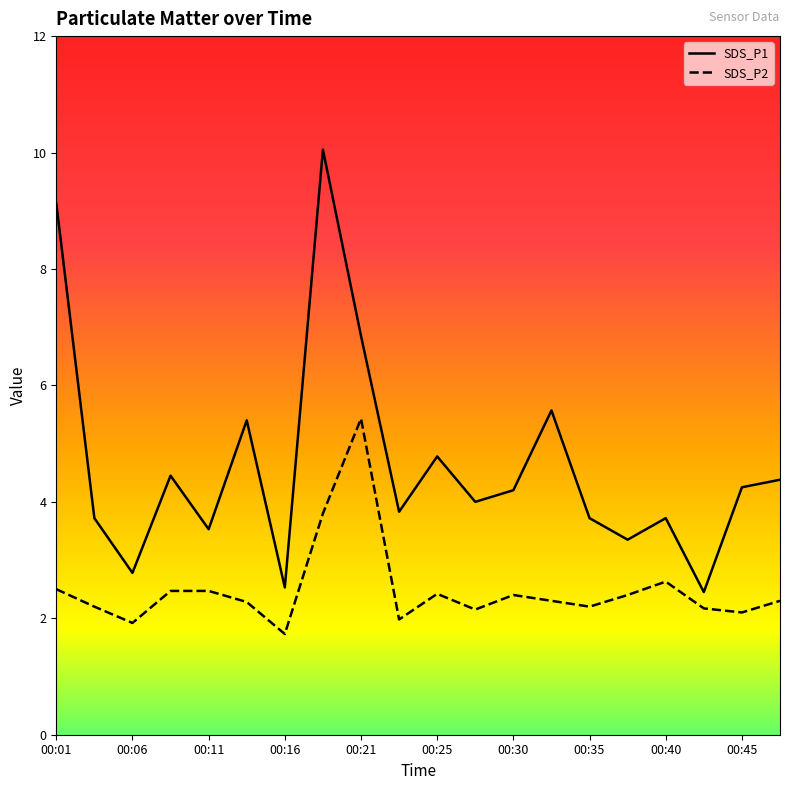

True or false: SDS_P1 and SDS_P2 intersect in this chart.

False